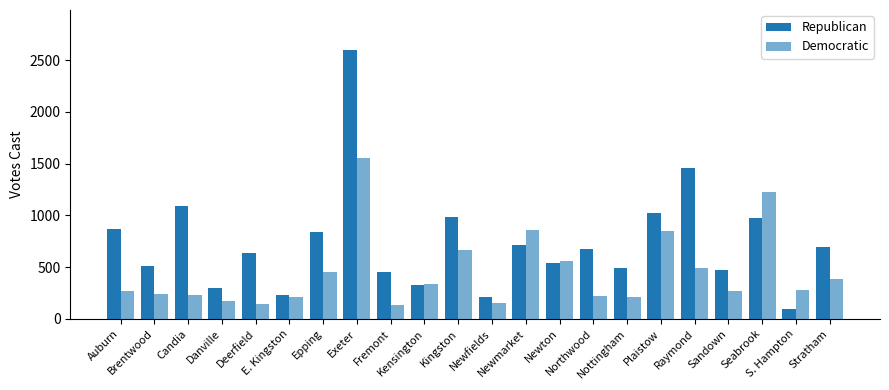

Which series has the largest range (max minus min)?

Republican